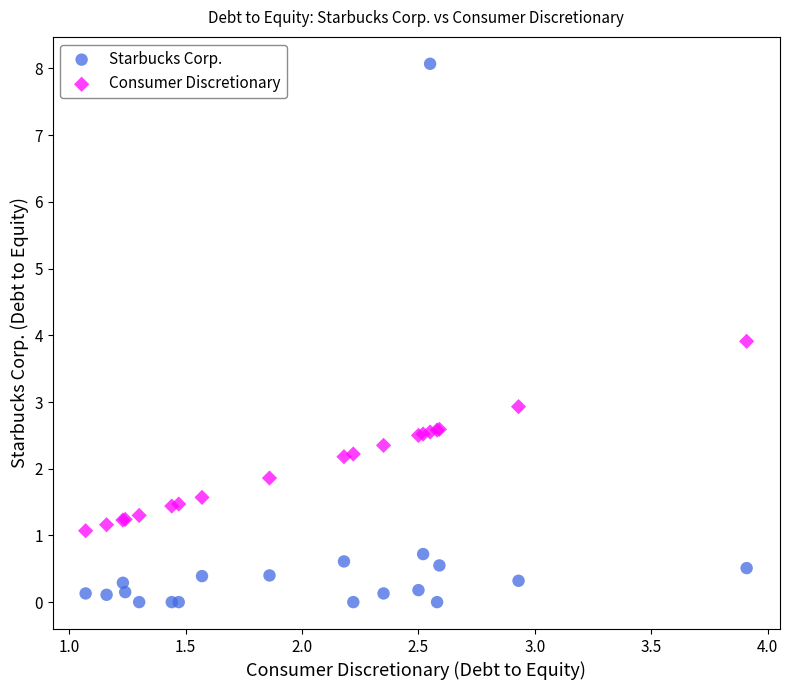

What are all the series names shown in the legend?

Starbucks Corp., Consumer Discretionary